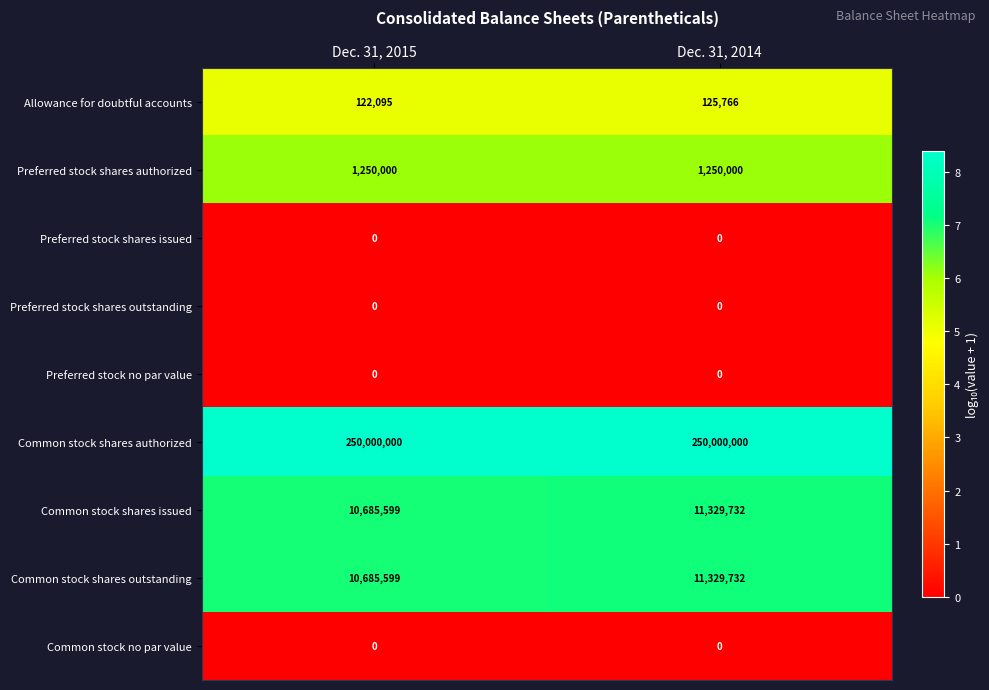

What is the spread (max minus min) of values at Dec. 31, 2015?

250000000